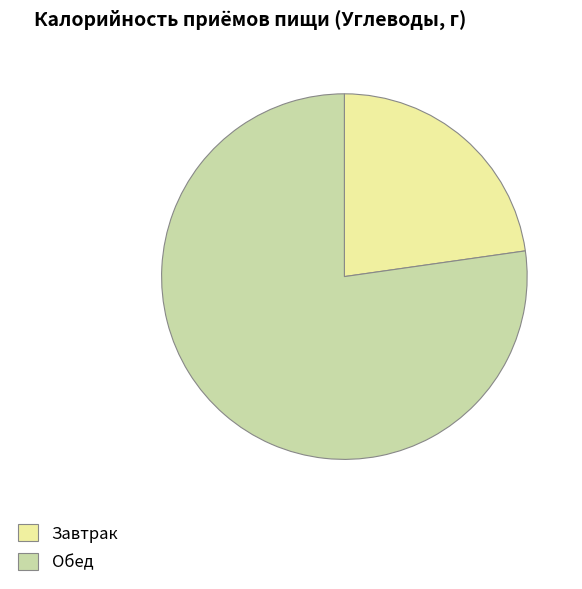

What is the smallest slice in the pie chart?

Завтрак